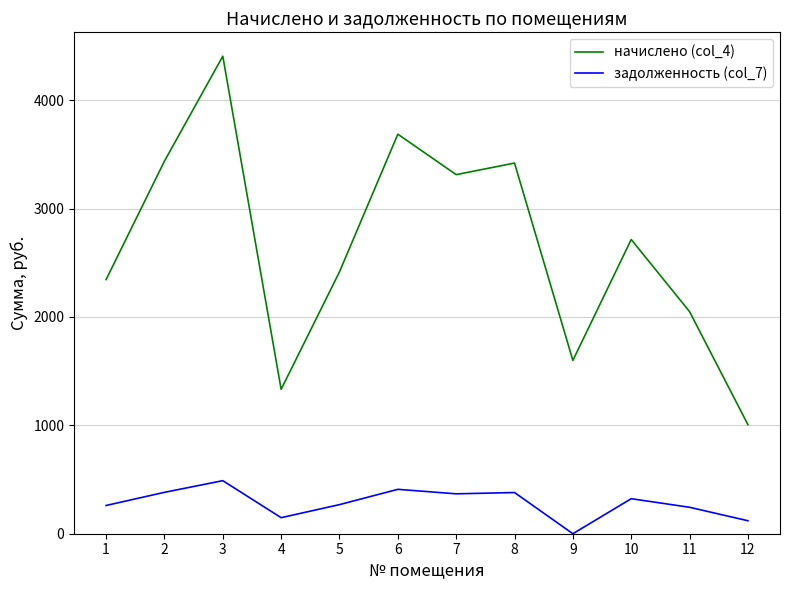

Where is начислено (col_4) nearest to the value 2706?

10